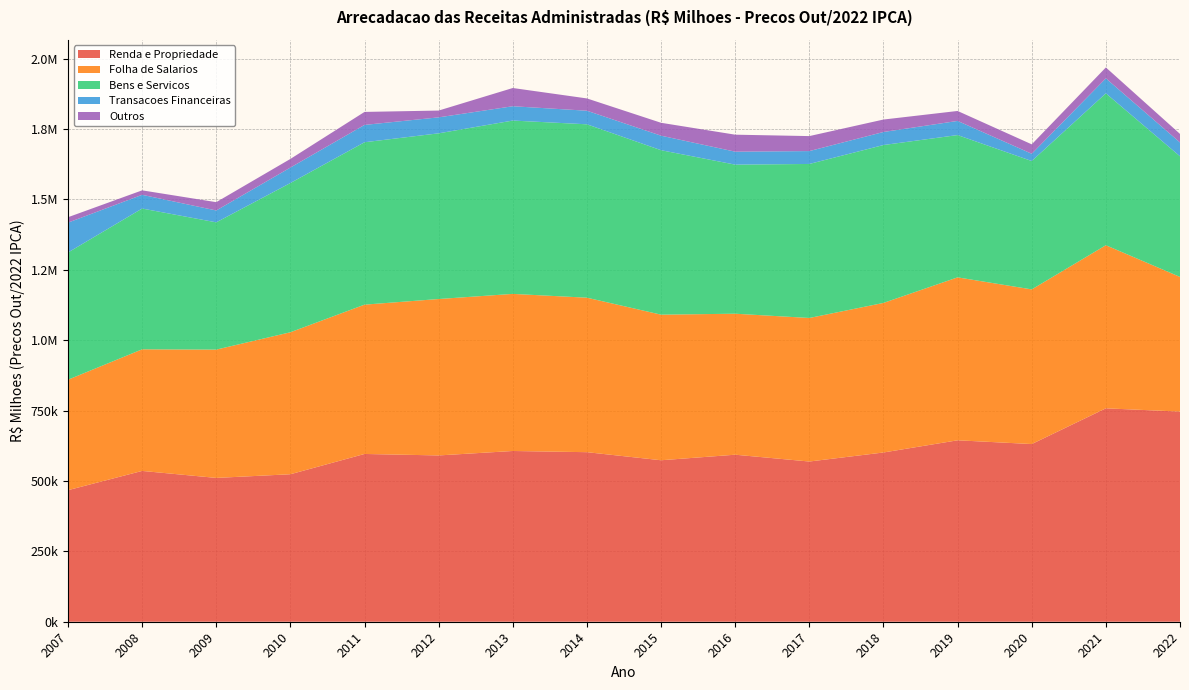

Reading left to right, list all the values displayed in this chart.

Renda e Propriedade: 467289.0	535667.5	510822.5	523873.1	595912.4	590696.6	606460.4	602234.8	573572.9	593263.8	569058.4	601152.6	644437.7	631122.2	758010.9	746401.2
Folha de Salarios: 392280.7	431898.3	455734.0	504329.0	530340.0	555546.0	558001.4	548718.2	517111.3	500783.2	509854.9	531247.9	578735.8	549279.2	579301.0	478349.6
Bens e Servicos: 451929.5	500108.4	452057.1	530084.6	576850.1	588562.0	615691.8	615888.8	584139.7	529515.7	547066.4	560799.2	505434.7	456005.0	539520.9	428411.3
Transacoes Financeiras: 106093.8	48726.2	42148.5	54914.7	61585.0	56716.2	50843.1	48235.3	51581.7	46055.9	45723.1	46327.1	50232.0	25797.3	53216.0	49142.1
Outros: 19157.7	15832.2	29514.9	30631.7	46136.3	24135.5	64754.7	43656.8	45794.9	60351.6	53255.4	44226.0	35368.7	33443.1	38741.4	30355.2